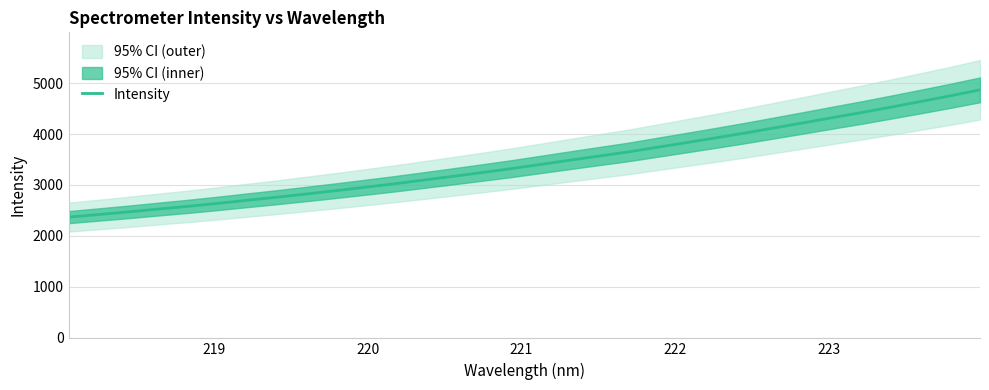

What is the maximum value for Intensity?

4869.0